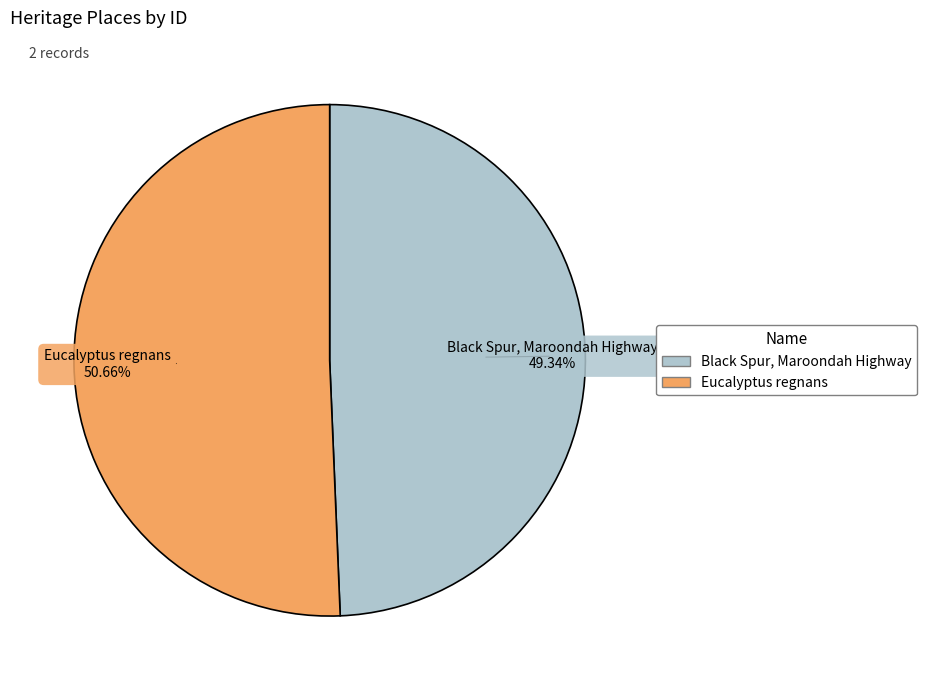

Count the number of slices in the pie.

2